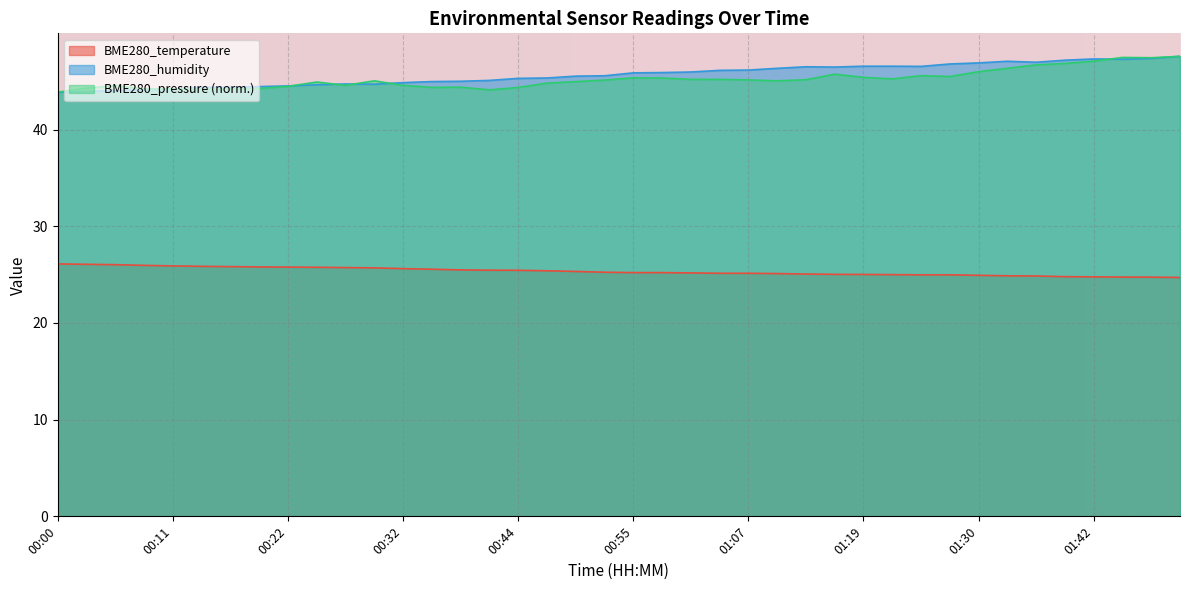

Reading right to left, what are all the values shown in this chart?

BME280_temperature: 01:50=24.7	01:48=24.7	01:45=24.8	01:42=24.8	01:40=24.8	01:37=24.9	01:33=24.9	01:30=24.9	01:27=25.0	01:25=25.0	01:22=25.0	01:19=25.0	01:16=25.0	01:13=25.1	01:10=25.1	01:07=25.1	01:04=25.1	01:01=25.2	00:58=25.2	00:55=25.2	00:53=25.2	00:50=25.3	00:47=25.4	00:44=25.4	00:41=25.5	00:38=25.5	00:35=25.6	00:32=25.6	00:30=25.7	00:27=25.7	00:24=25.8	00:22=25.8	00:19=25.8	00:16=25.8	00:13=25.9	00:11=25.9	00:08=26.0	00:06=26.0	00:03=26.1	00:00=26.1
BME280_humidity: 01:50=47.6	01:48=47.4	01:45=47.3	01:42=47.3	01:40=47.2	01:37=47.0	01:33=47.1	01:30=46.9	01:27=46.8	01:25=46.5	01:22=46.6	01:19=46.6	01:16=46.5	01:13=46.5	01:10=46.3	01:07=46.2	01:04=46.1	01:01=46.0	00:58=45.9	00:55=45.9	00:53=45.6	00:50=45.5	00:47=45.3	00:44=45.3	00:41=45.1	00:38=45.0	00:35=45.0	00:32=44.9	00:30=44.7	00:27=44.7	00:24=44.6	00:22=44.5	00:19=44.5	00:16=44.4	00:13=44.4	00:11=44.2	00:08=44.1	00:06=44.0	00:03=43.9	00:00=43.9
BME280_pressure: 01:50=47.6	01:48=47.4	01:45=47.5	01:42=47.1	01:40=46.8	01:37=46.7	01:33=46.3	01:30=46.0	01:27=45.5	01:25=45.6	01:22=45.2	01:19=45.4	01:16=45.7	01:13=45.2	01:10=45.0	01:07=45.1	01:04=45.2	01:01=45.2	00:58=45.3	00:55=45.4	00:53=45.1	00:50=45.0	00:47=44.8	00:44=44.4	00:41=44.1	00:38=44.4	00:35=44.4	00:32=44.6	00:30=45.0	00:27=44.6	00:24=44.9	00:22=44.5	00:19=44.3	00:16=44.2	00:13=44.2	00:11=44.2	00:08=44.2	00:06=44.5	00:03=44.3	00:00=43.9